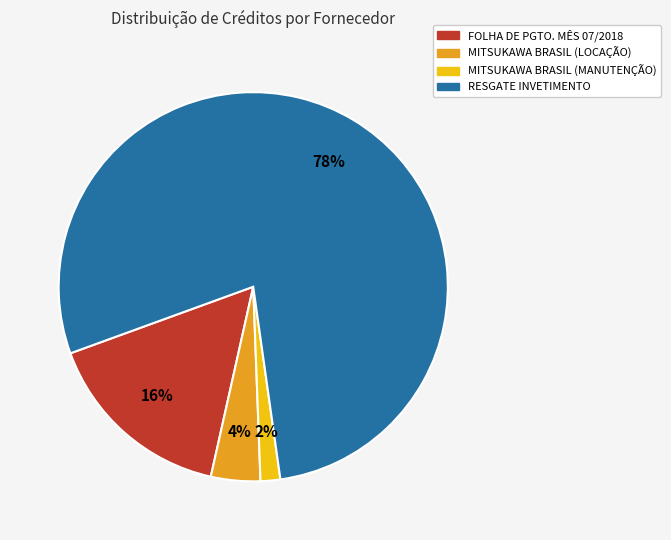

Which slice is the smallest?

MITSUKAWA BRASIL (MANUTENÇÃO)